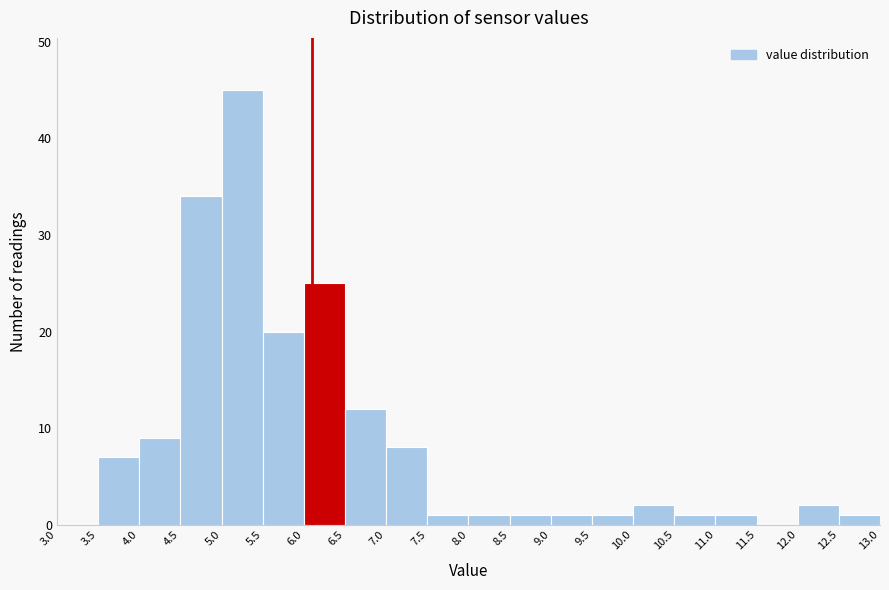

Which range on the x-axis has the tallest bar?

5.0 to 5.5